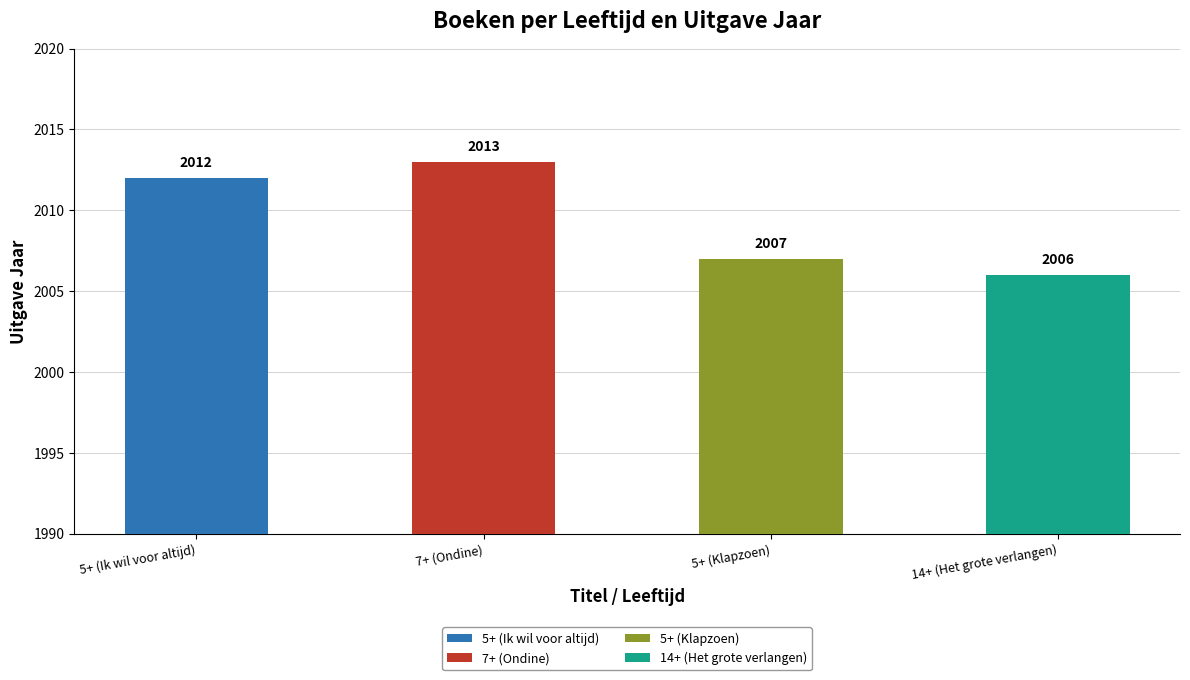

The chart shows a value of 2007 at 5+ (Klapzoen). True or false?

True